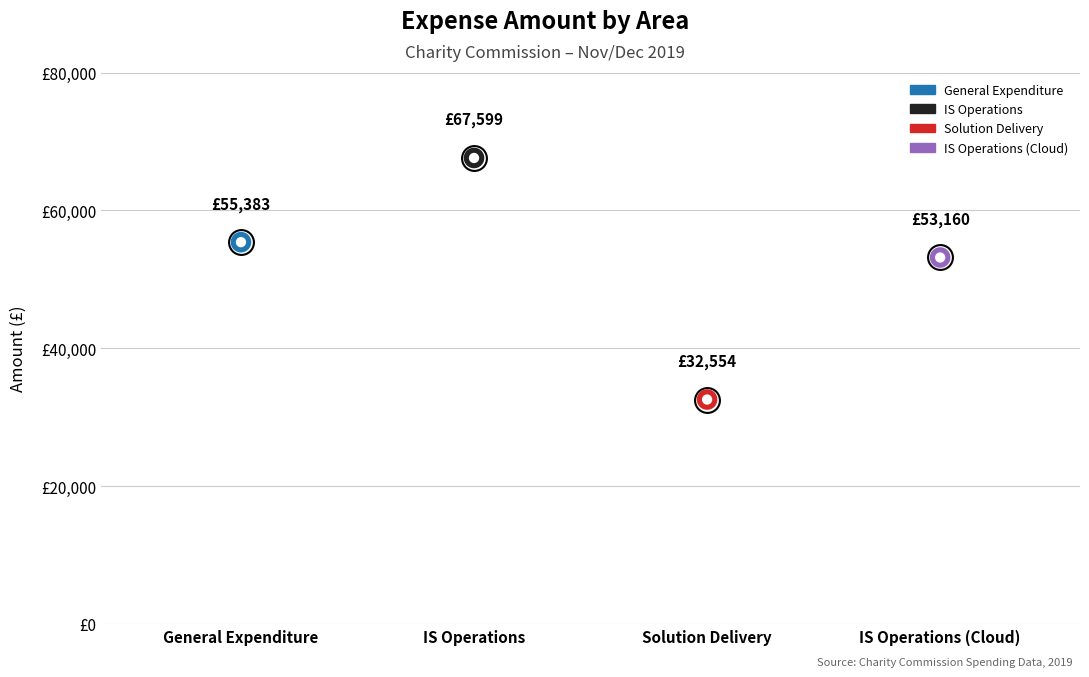

What is the ratio of the value at General Expenditure to the value at Solution Delivery?

1.7